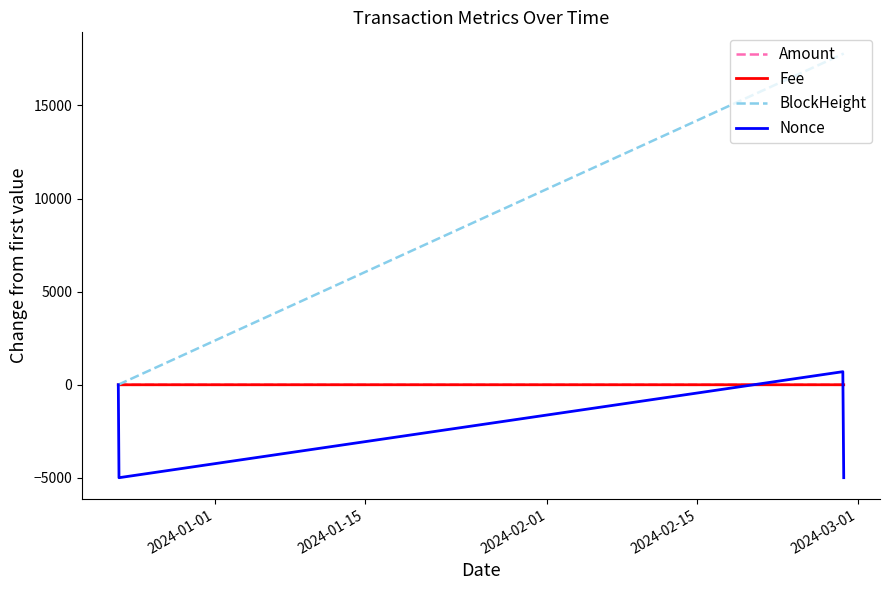

What is the maximum value for BlockHeight?

17789.0